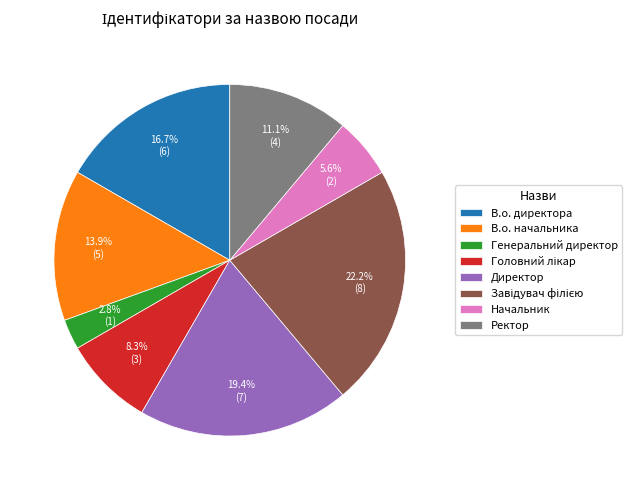

What is the smallest slice in the pie chart?

Генеральний директор